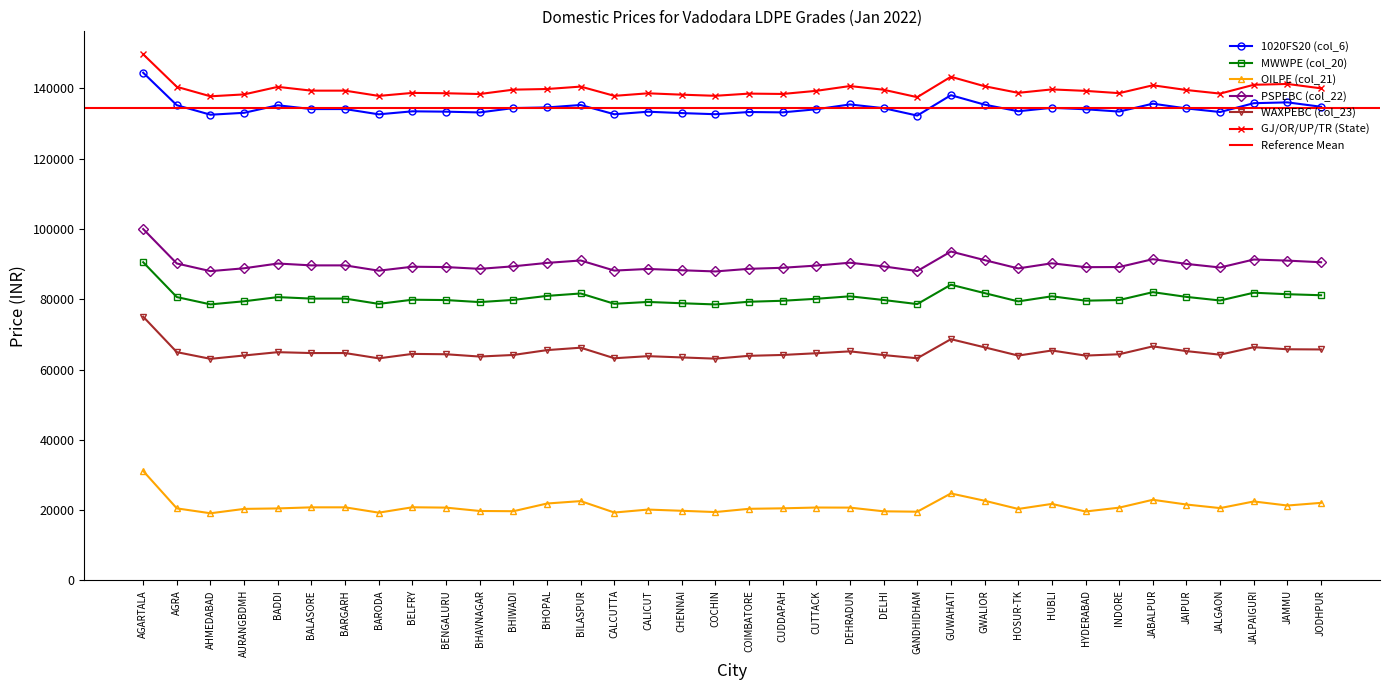

Which label corresponds to the smallest value in the chart?

AHMEDABAD